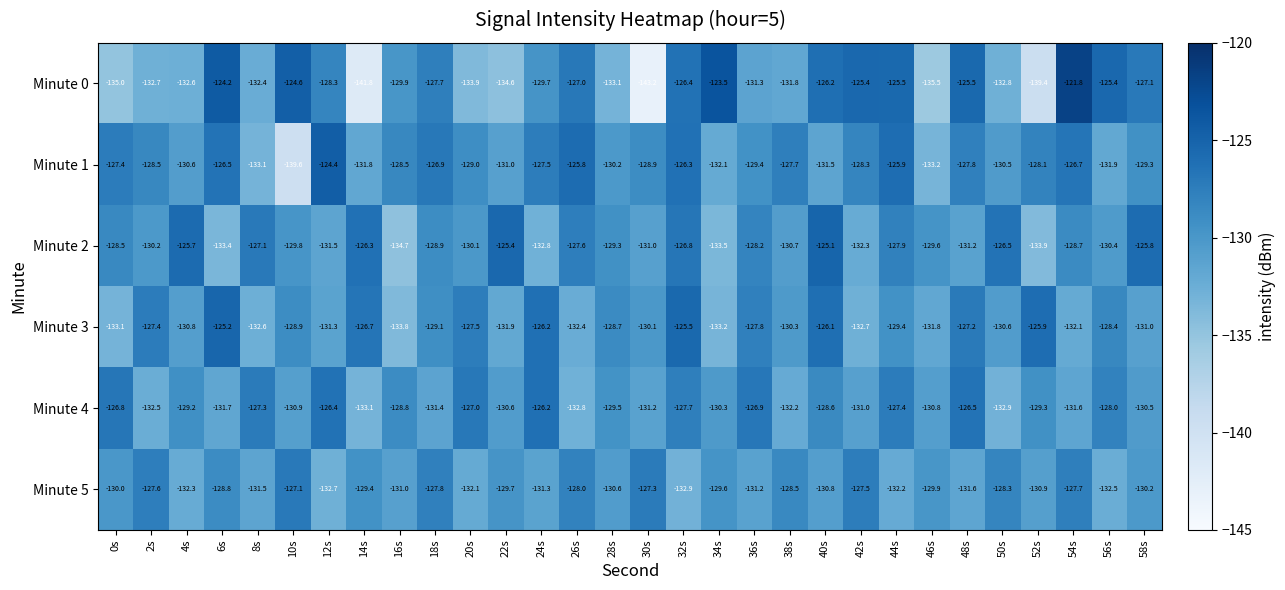

What is the maximum value shown in the chart?

-121.8